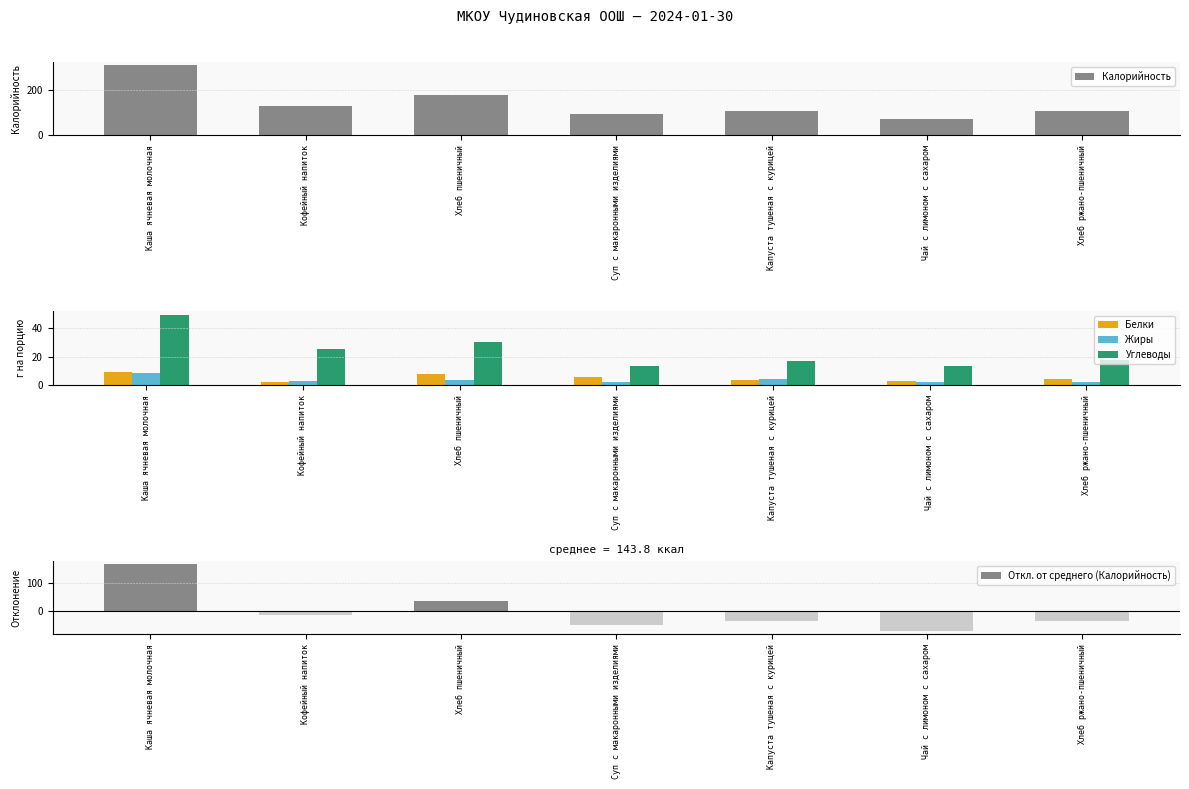

How many bars are there in total?

35